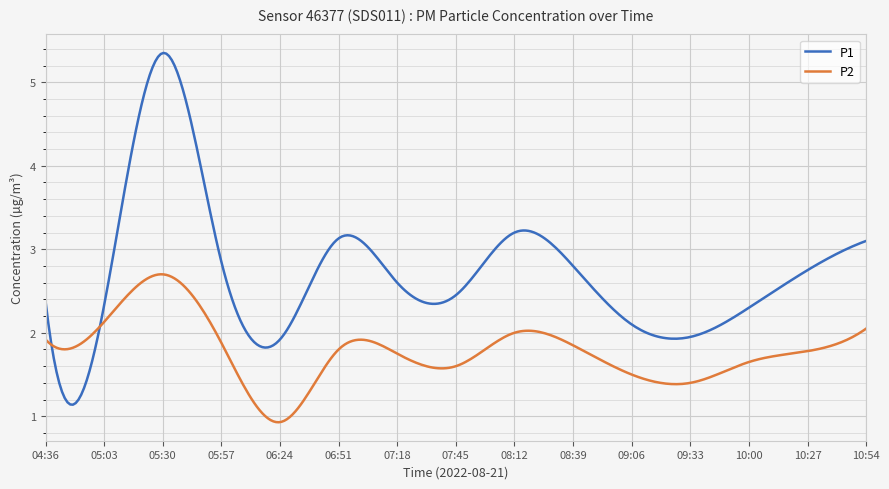

Rank the series by their maximum value, from lowest to highest.

P2, P1